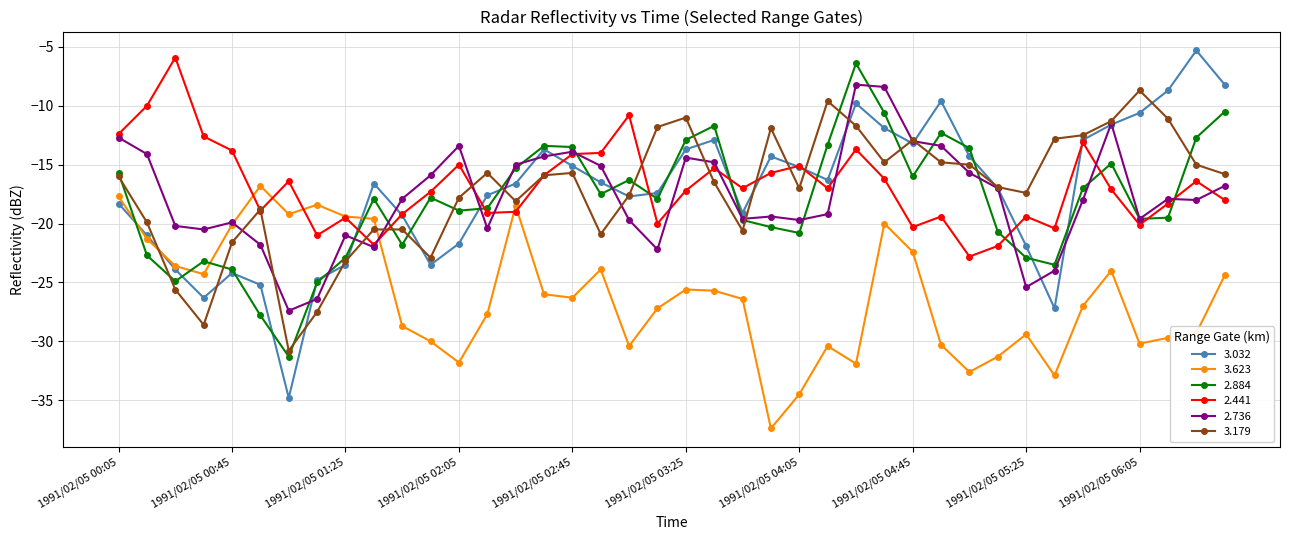

True or false: 3.179 has more than 1 points higher than both neighbors.

True